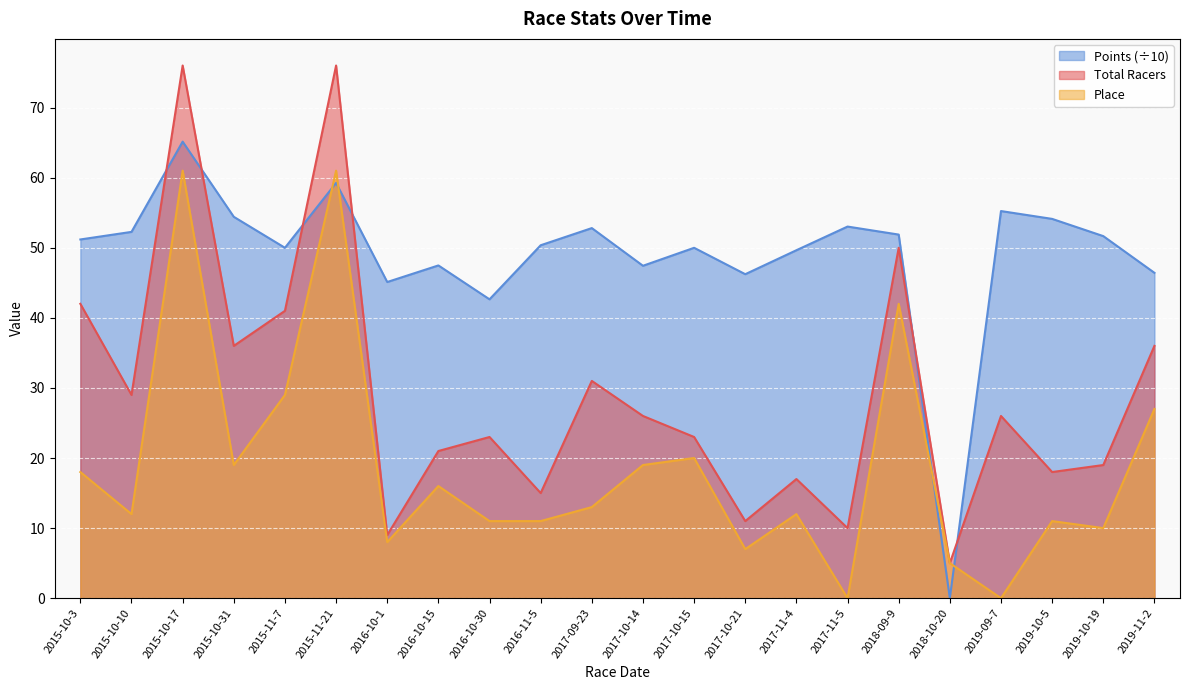

Which category has the lowest value in the Place series?

2017-11-5